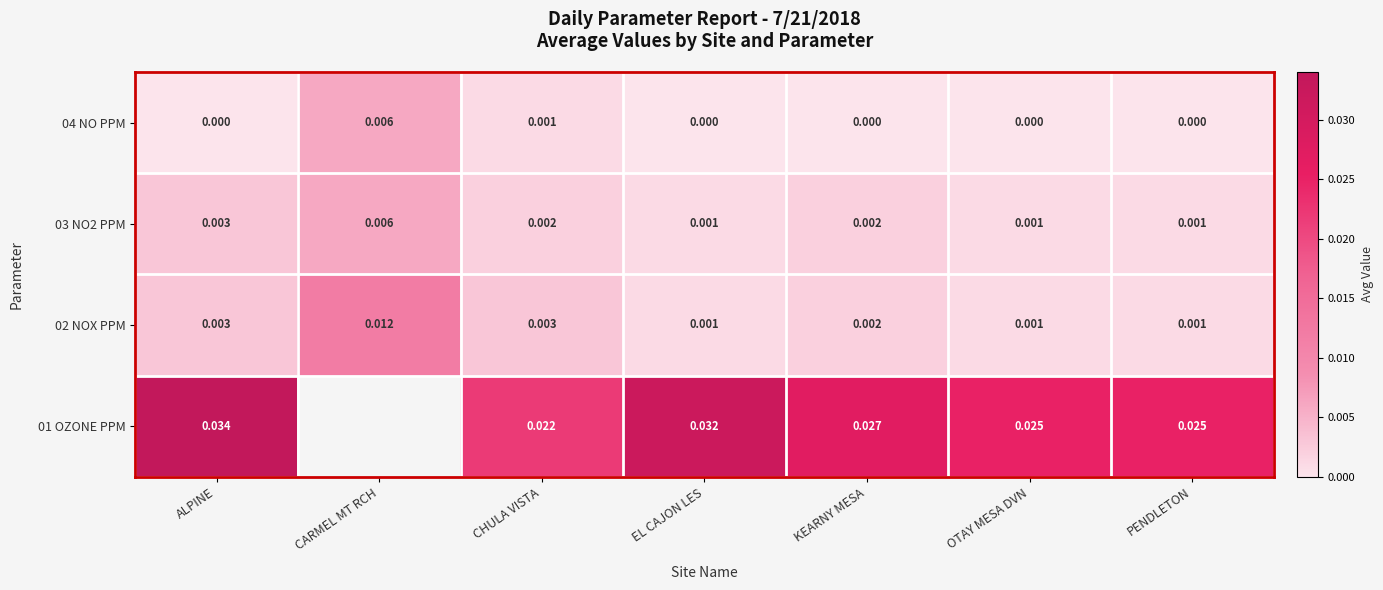

How many data points does each series have?

7